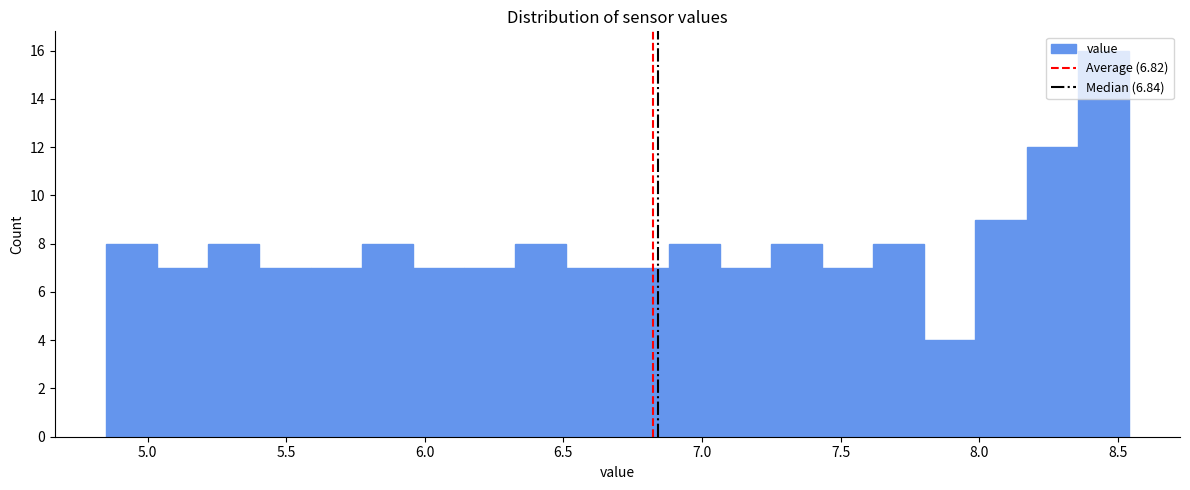

Read against the x-axis, roughly where is the centre of the tallest bar?

8.45